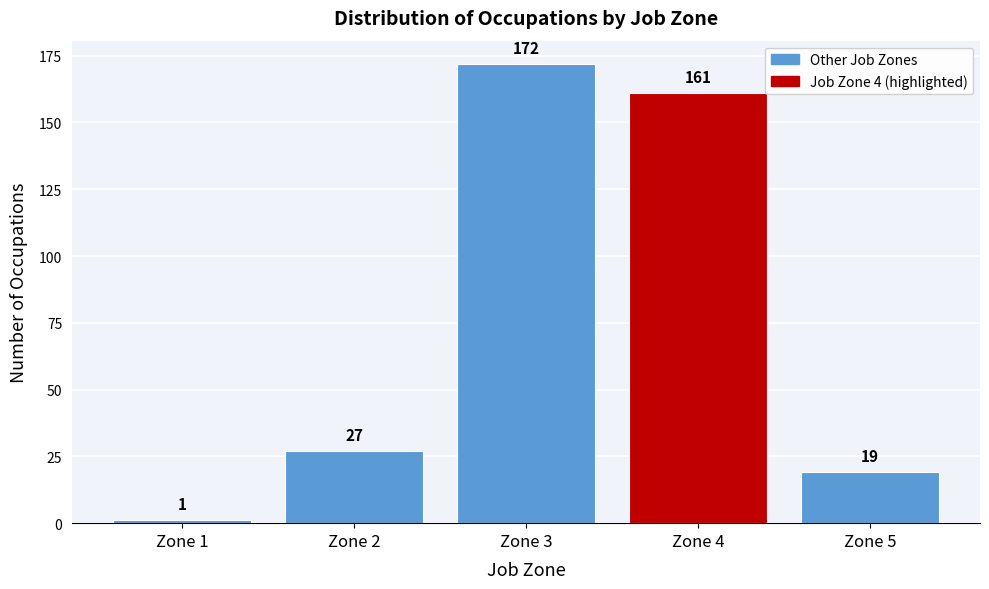

Reading right to left, transcribe all the data shown in this chart.

19	161	172	27	1